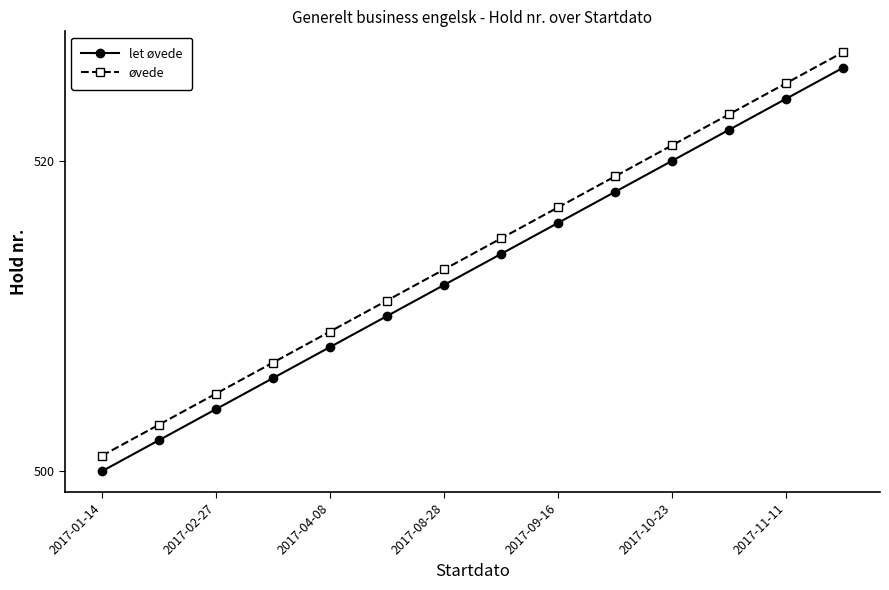

What is the value of the let øvede point at the 7th from the left?

512